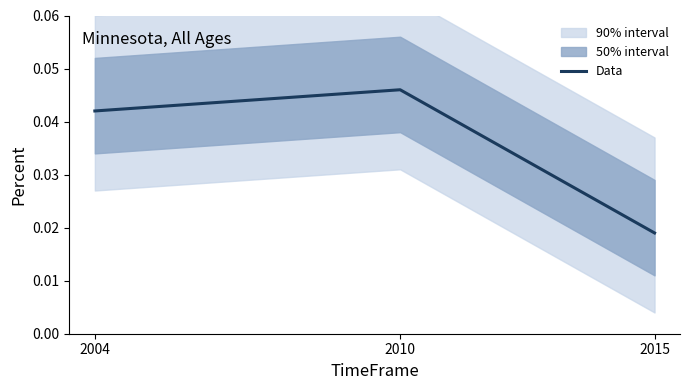

How many values are between 0 and 1?

3